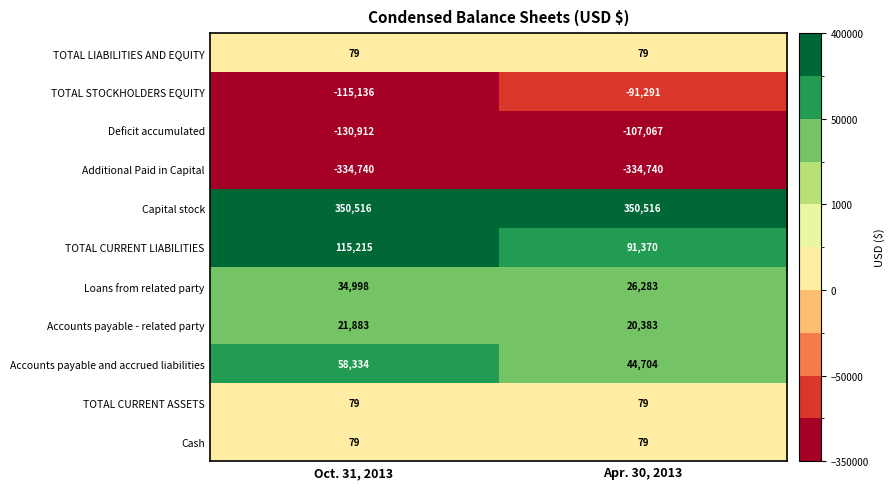

What is the greatest value displayed?

350516